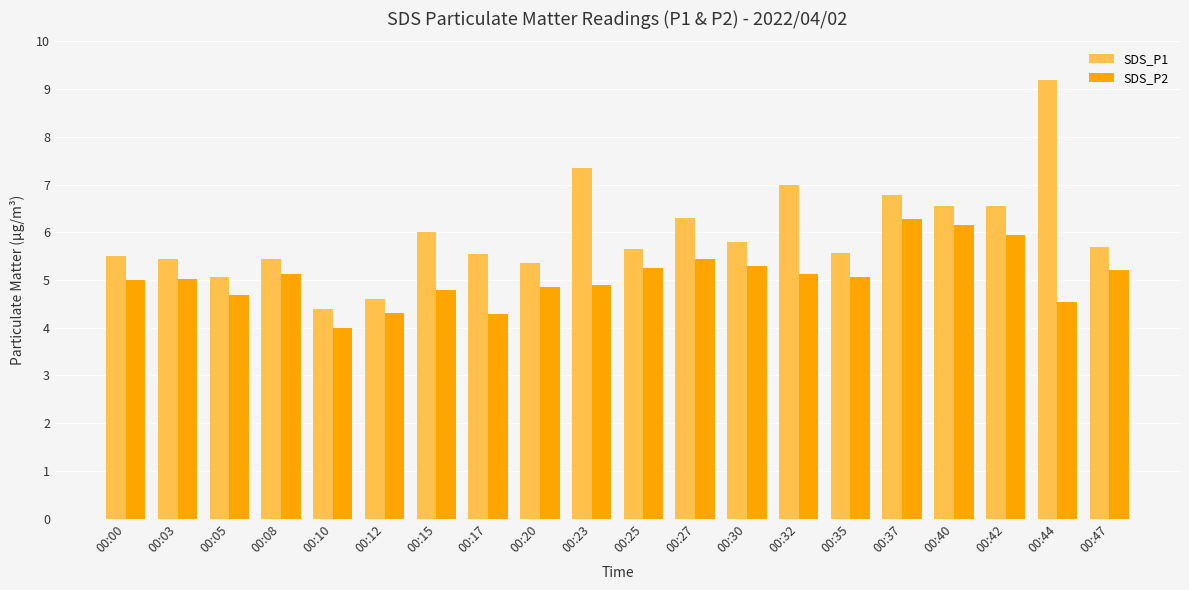

What is the total value across all series at 00:35?

10.6